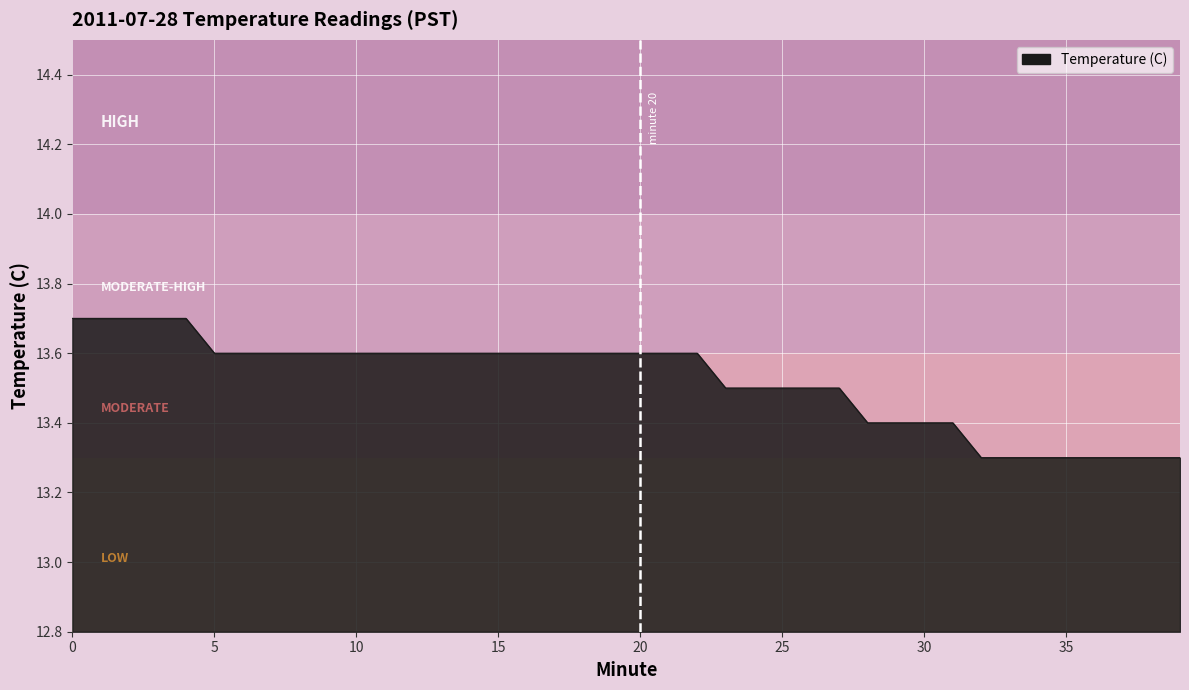

What is the smallest value displayed?

13.3